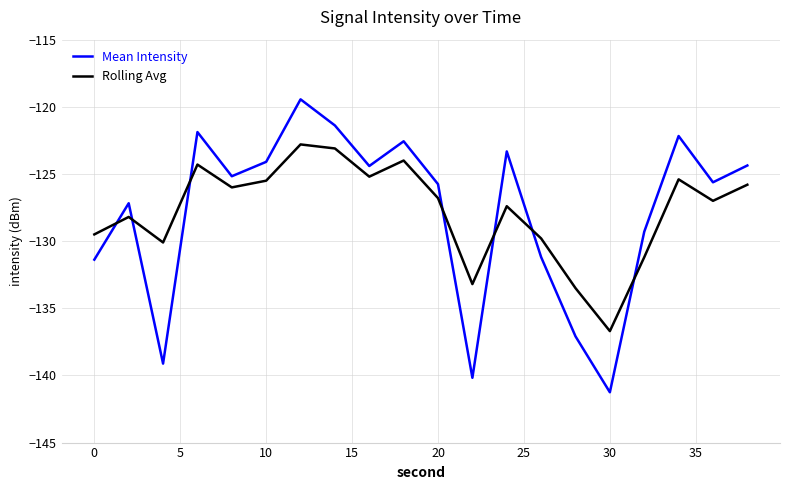

List the series in order of their peak value, lowest first.

Rolling Avg, Mean Intensity